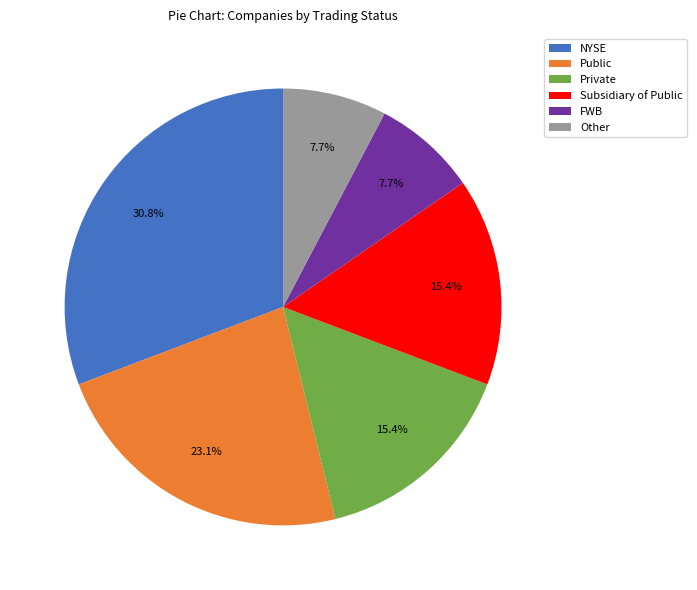

True or false: FWB accounts for 14% of the total.

False